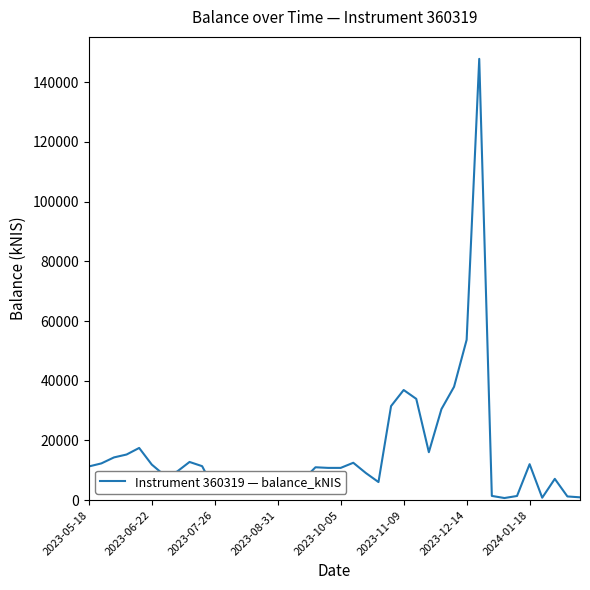

What is the difference between the maximum and minimum values?

147168.9